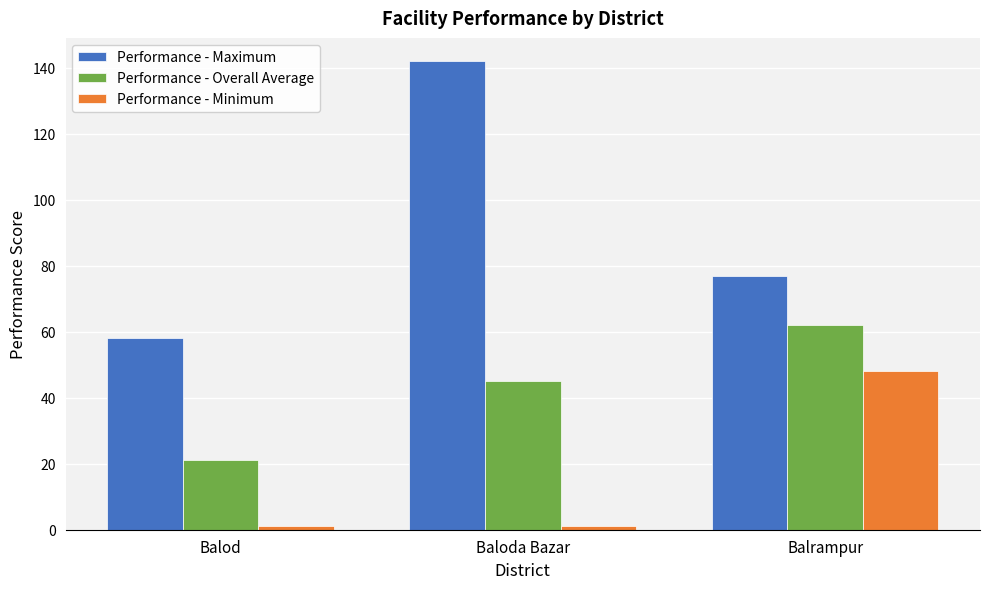

What is the total value across all series at Balod?

80